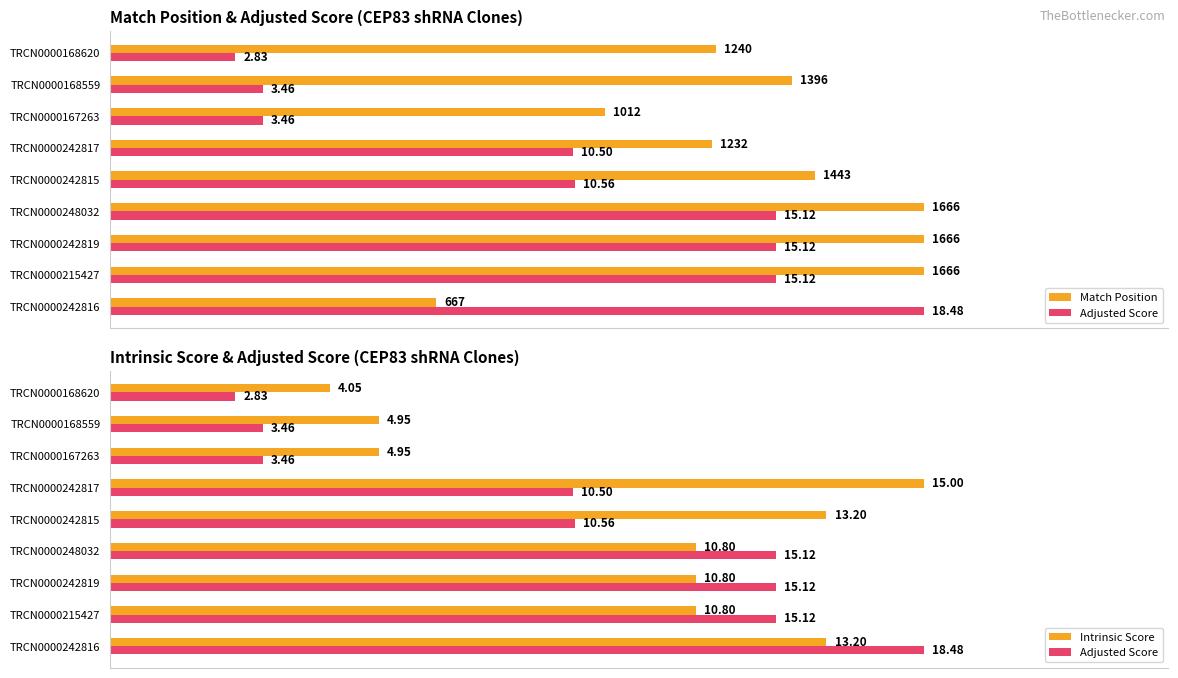

How many series are shown in this chart?

3